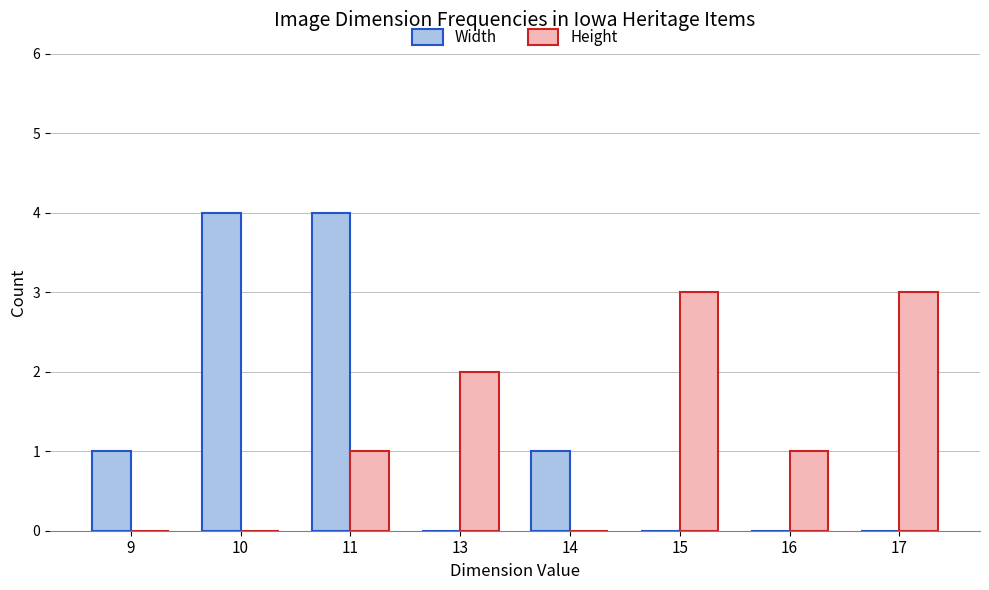

At which category is the sum across all series the highest?

11